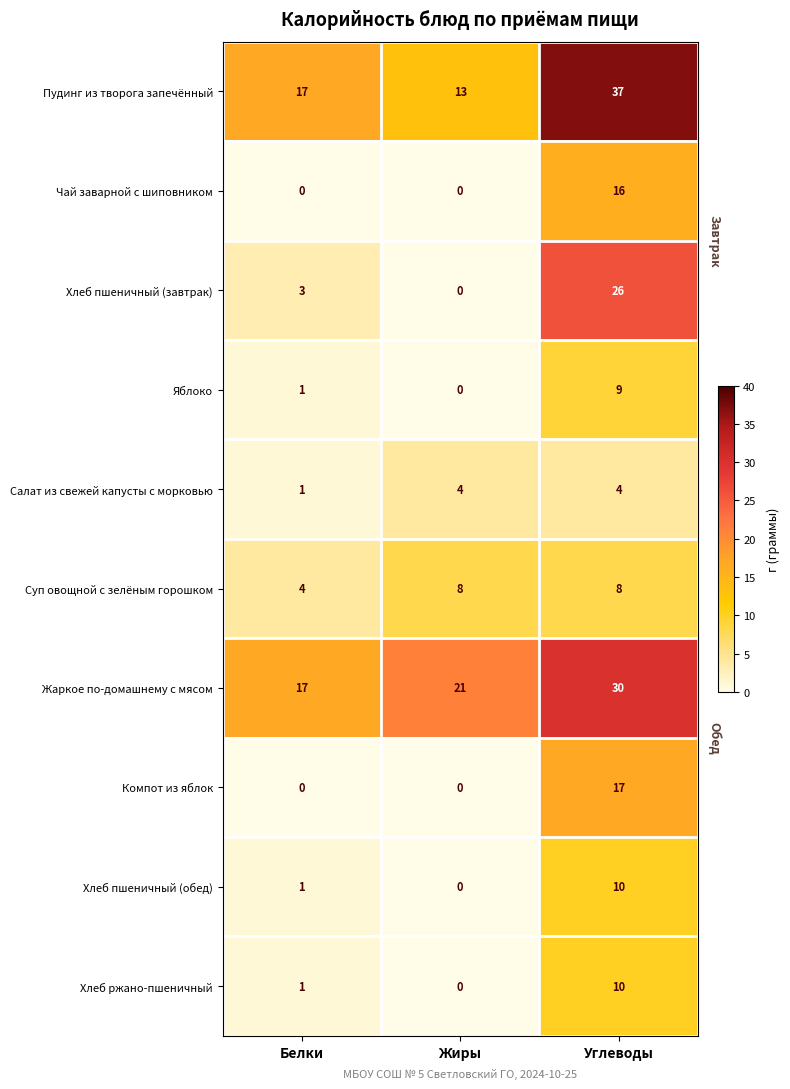

Reading left to right, what are all the values shown in this chart?

Пудинг из творога запечённый: Белки=17	Жиры=13	Углеводы=37
Чай заварной с шиповником: Белки=0	Жиры=0	Углеводы=16
Хлеб пшеничный (завтрак): Белки=3	Жиры=0	Углеводы=26
Яблоко: Белки=1	Жиры=0	Углеводы=9
Салат из свежей капусты с морковью: Белки=1	Жиры=4	Углеводы=4
Суп овощной с зелёным горошком: Белки=4	Жиры=8	Углеводы=8
Жаркое по-домашнему с мясом: Белки=17	Жиры=21	Углеводы=30
Компот из яблок: Белки=0	Жиры=0	Углеводы=17
Хлеб пшеничный (обед): Белки=1	Жиры=0	Углеводы=10
Хлеб ржано-пшеничный: Белки=1	Жиры=0	Углеводы=10